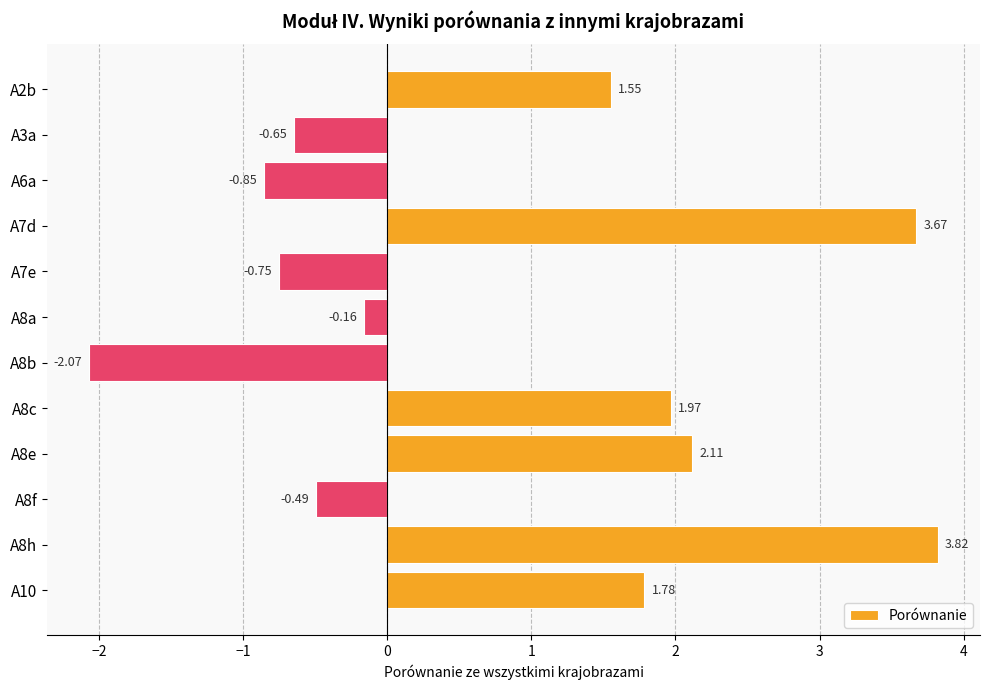

What is the average value?

0.8